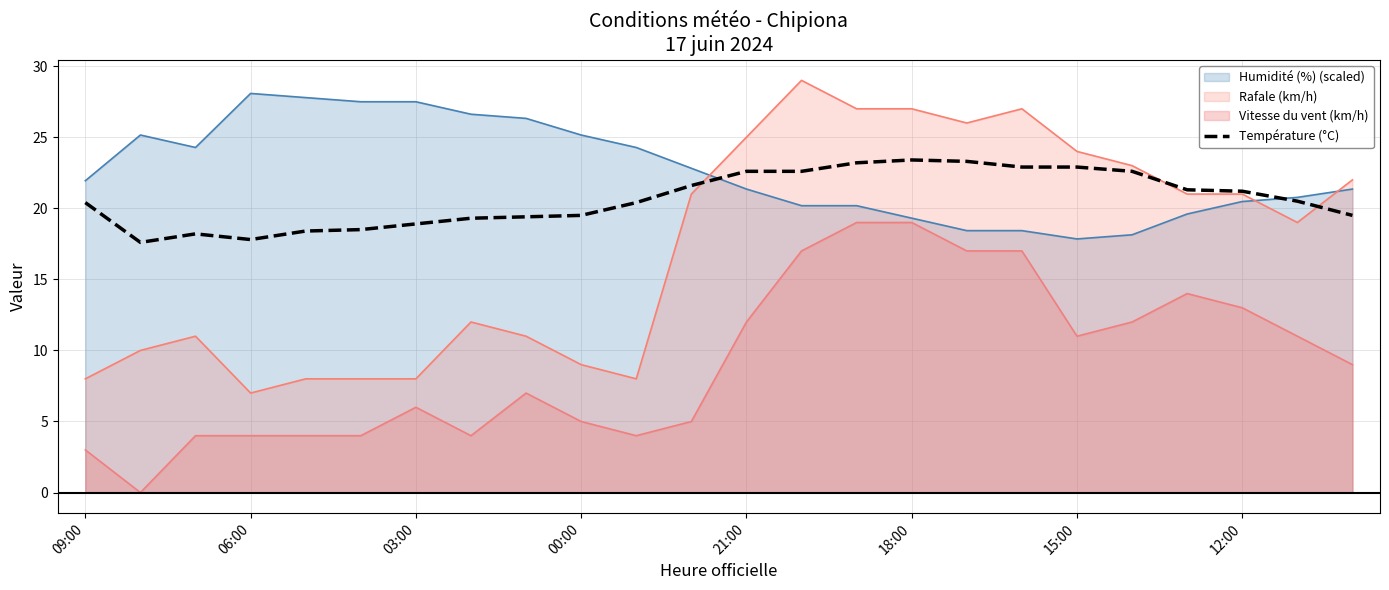

What is the approximate value at 19?

22.6